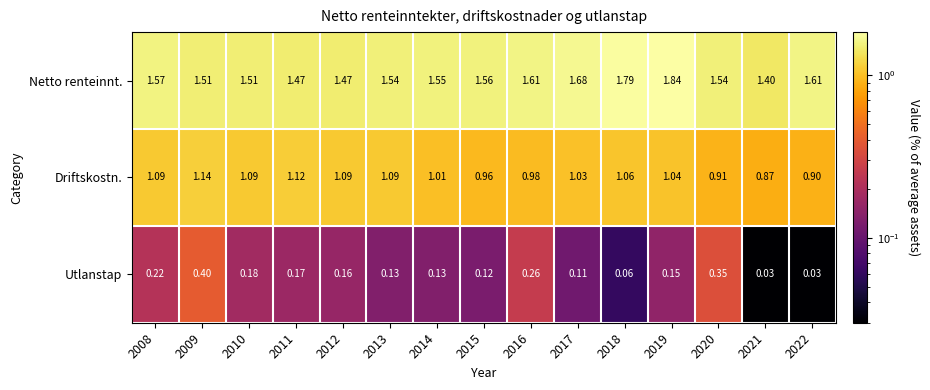

List the series in order of their overall mean, highest first.

Netto renteinnt., Driftskostn., Utlanstap